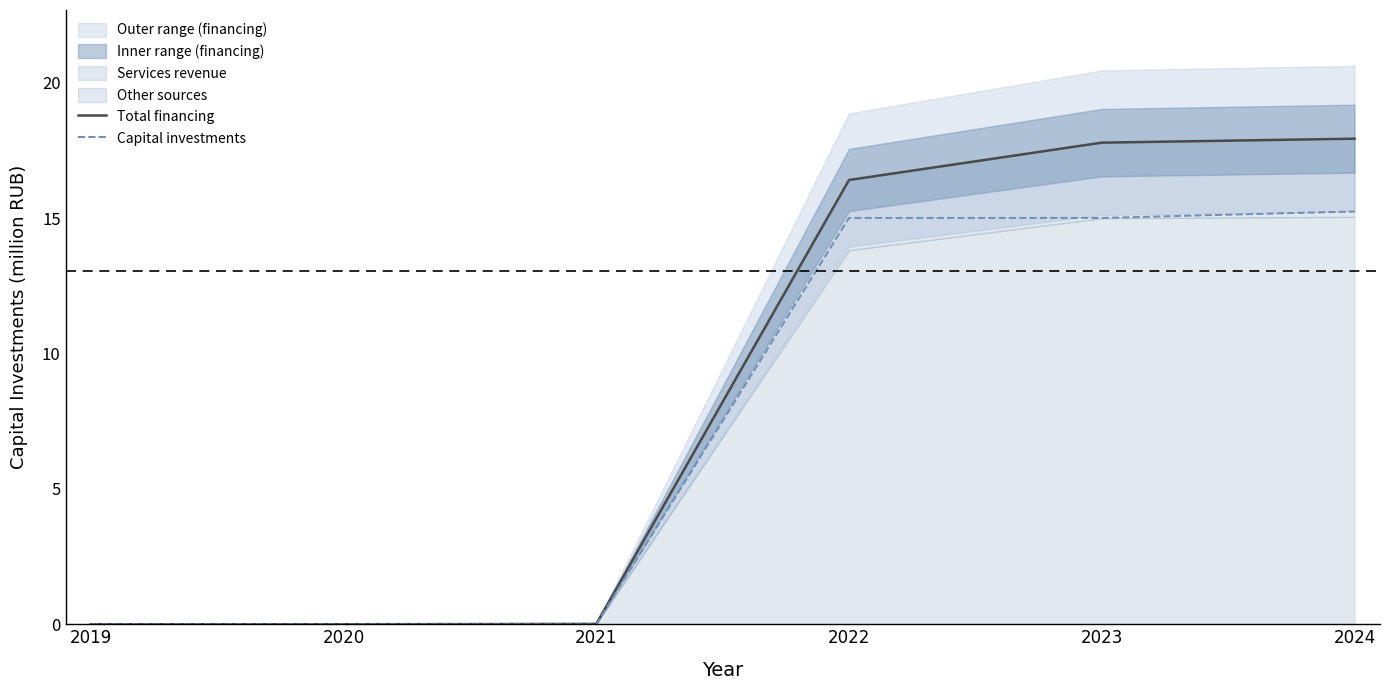

What is the maximum value for Capital investments?

15.2